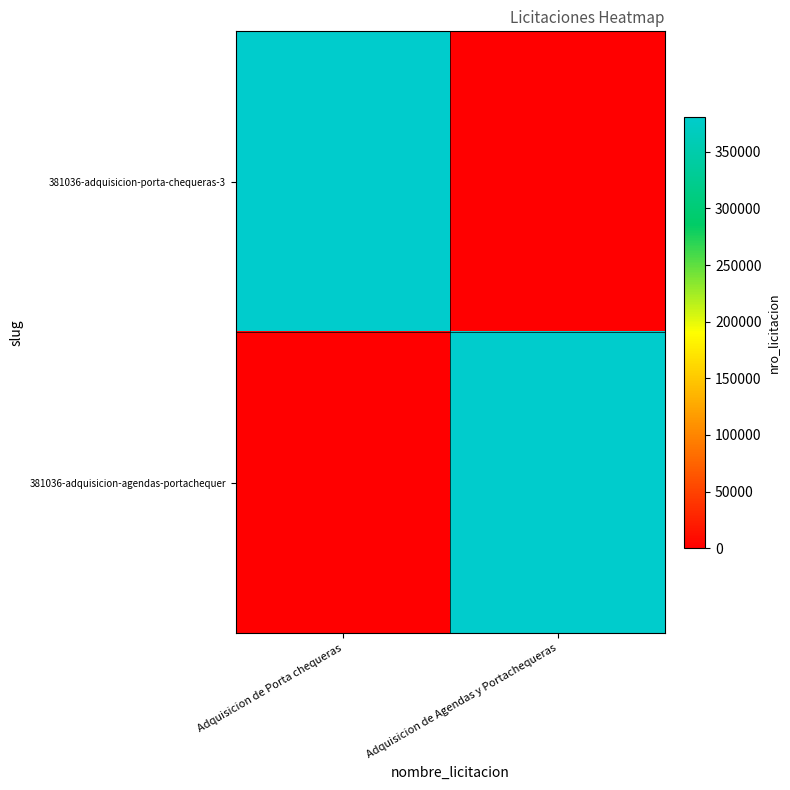

Which series has the largest total across all categories?

381036-adquisicion-porta-chequeras-3